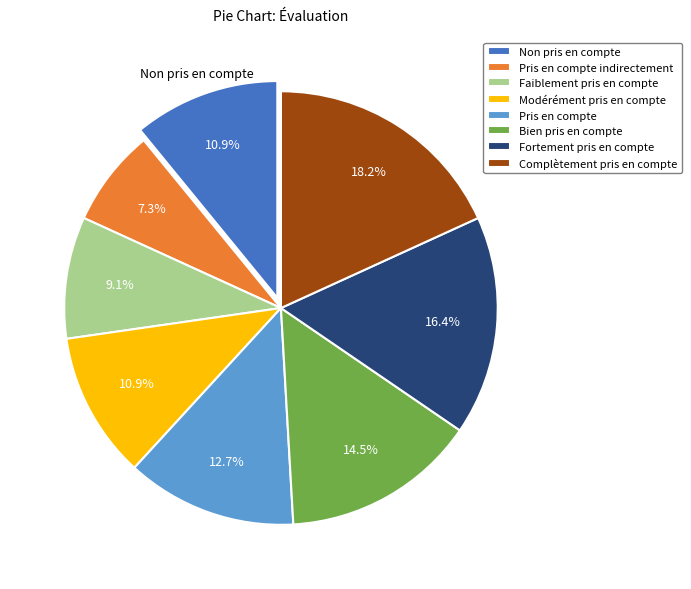

Approximately how many times larger is the value at Bien pris en compte compared to Pris en compte indirectement?

2.0